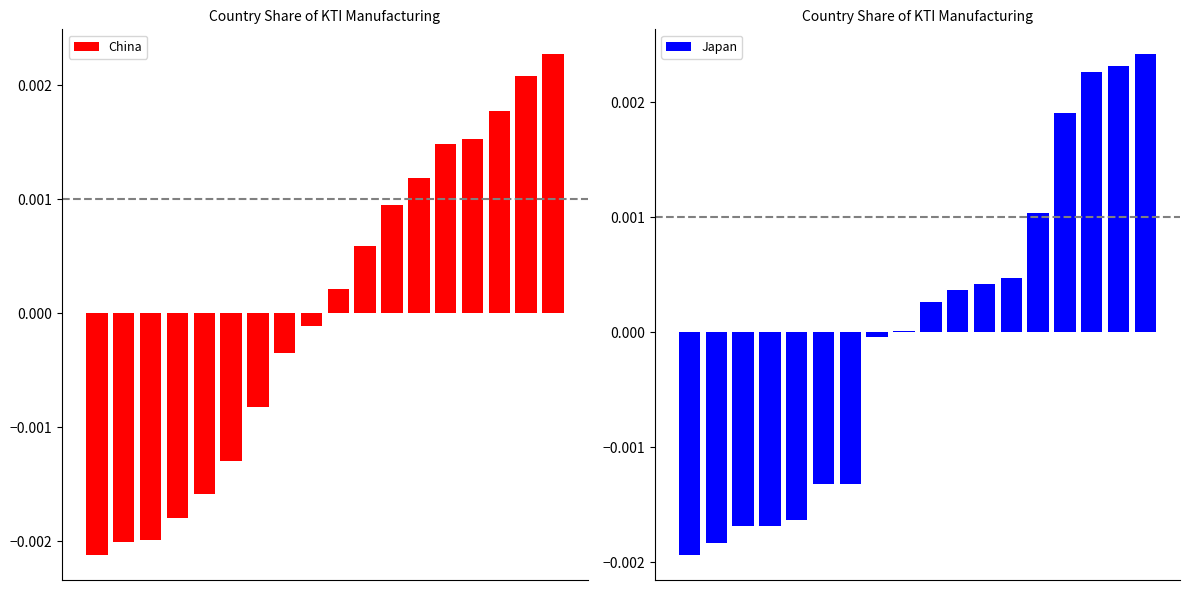

Reading left to right, list all the values displayed in this chart.

China: 0=-0.0	1=-0.0	2=-0.0	3=-0.0	4=-0.0	5=-0.0	6=-0.0	7=-0.0	8=-0.0	9=0.0	10=0.0	11=0.0	12=0.0	13=0.0	14=0.0	15=0.0	16=0.0	17=0.0
Japan: 0=-0.0	1=-0.0	2=-0.0	3=-0.0	4=-0.0	5=-0.0	6=-0.0	7=-0.0	8=0.0	9=0.0	10=0.0	11=0.0	12=0.0	13=0.0	14=0.0	15=0.0	16=0.0	17=0.0